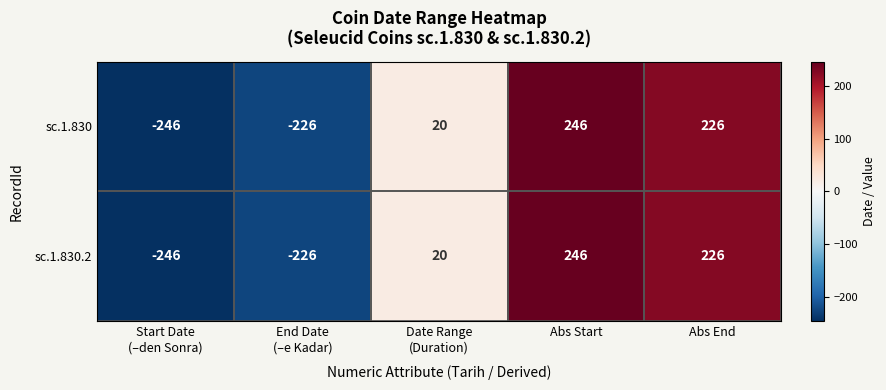

The sc.1.830 series shows 226 at Abs End. True or false?

True